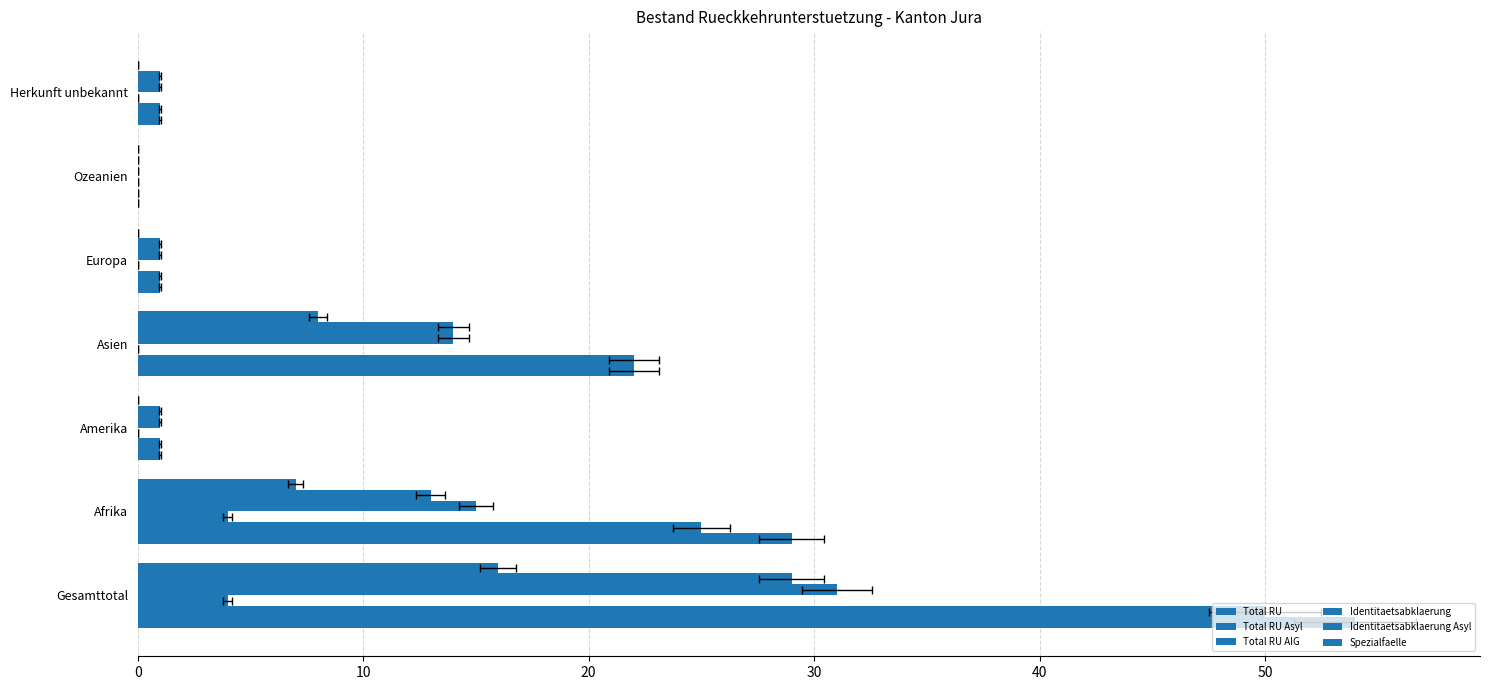

Is the value of Total RU AIG at Europa greater than the value of Identitaetsabklaerung Asyl at Herkunft unbekannt?

No